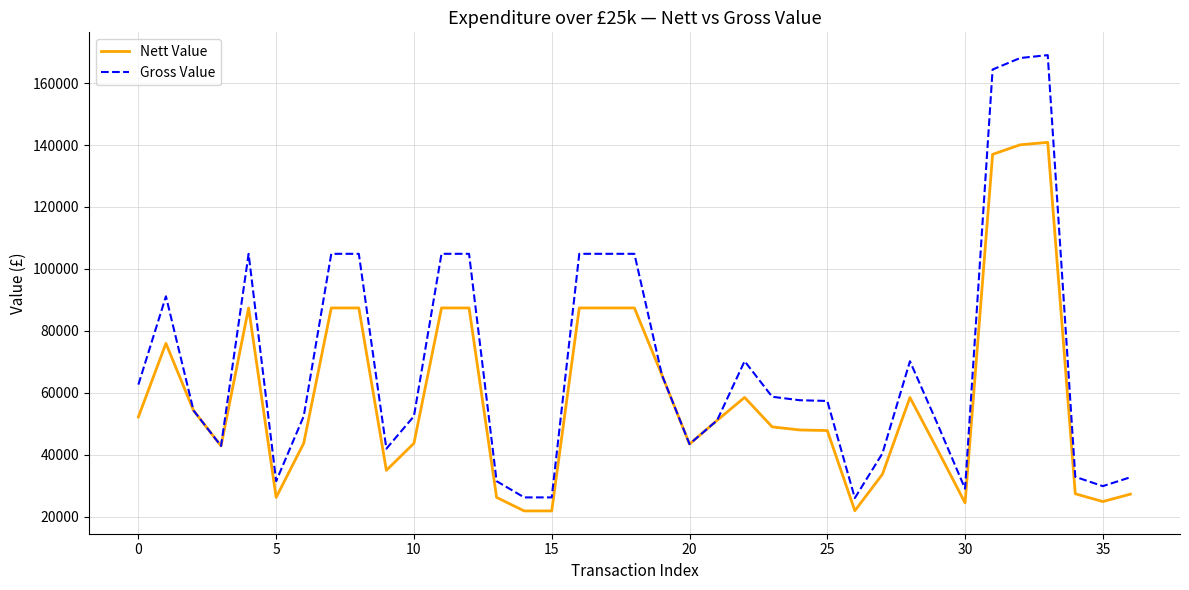

Does the chart display data point markers on the line(s)?

No